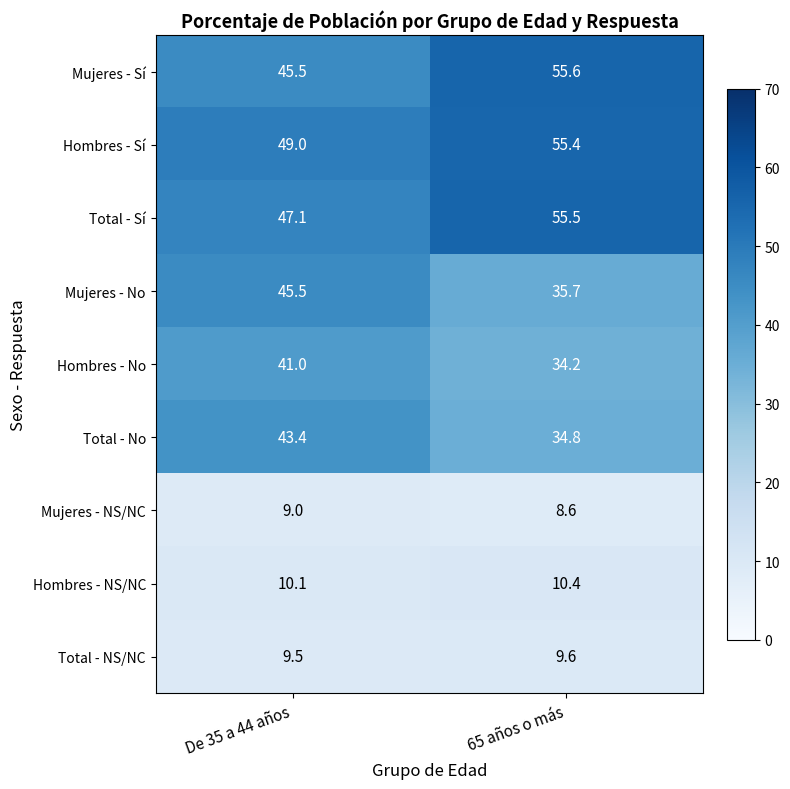

What is the sum of the Mujeres - No values at De 35 a 44 años and 65 años o más?

81.2